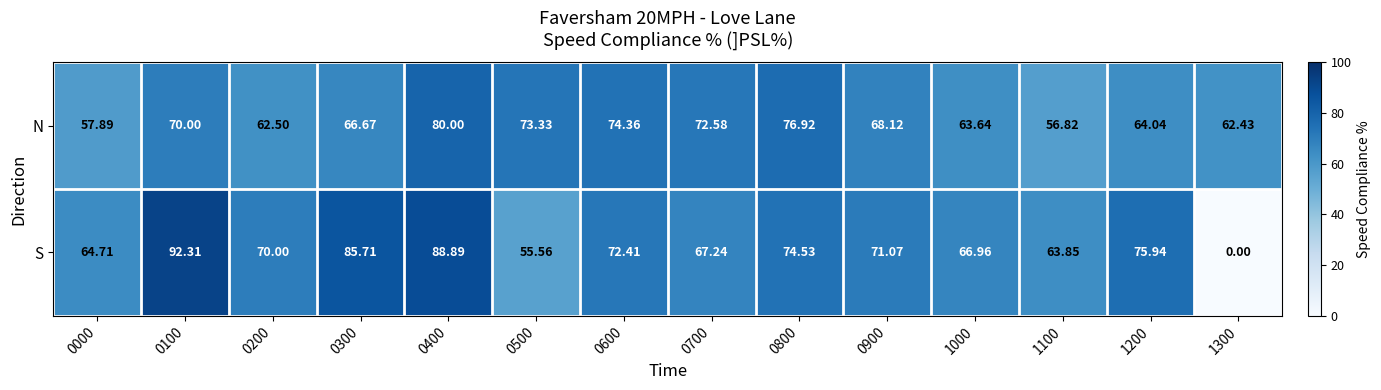

Is the value of S at 0200 greater than the value of N at 1100?

Yes